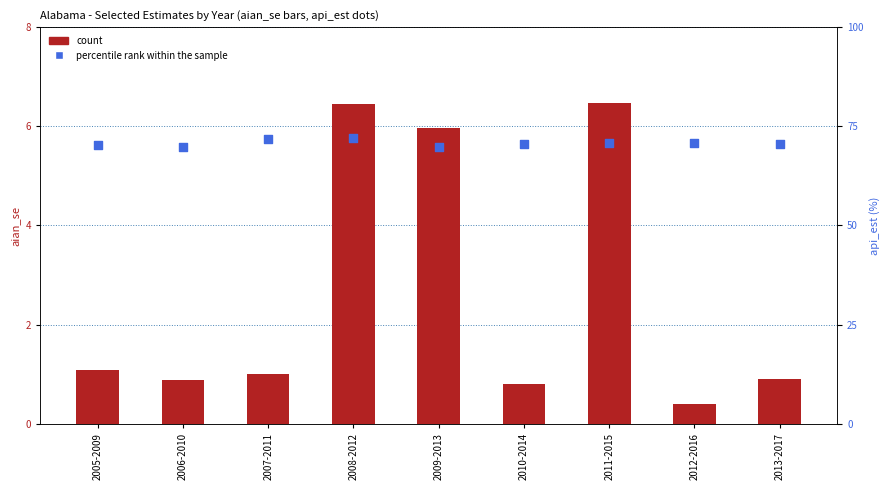

Which series reaches the minimum Y coordinate?

count